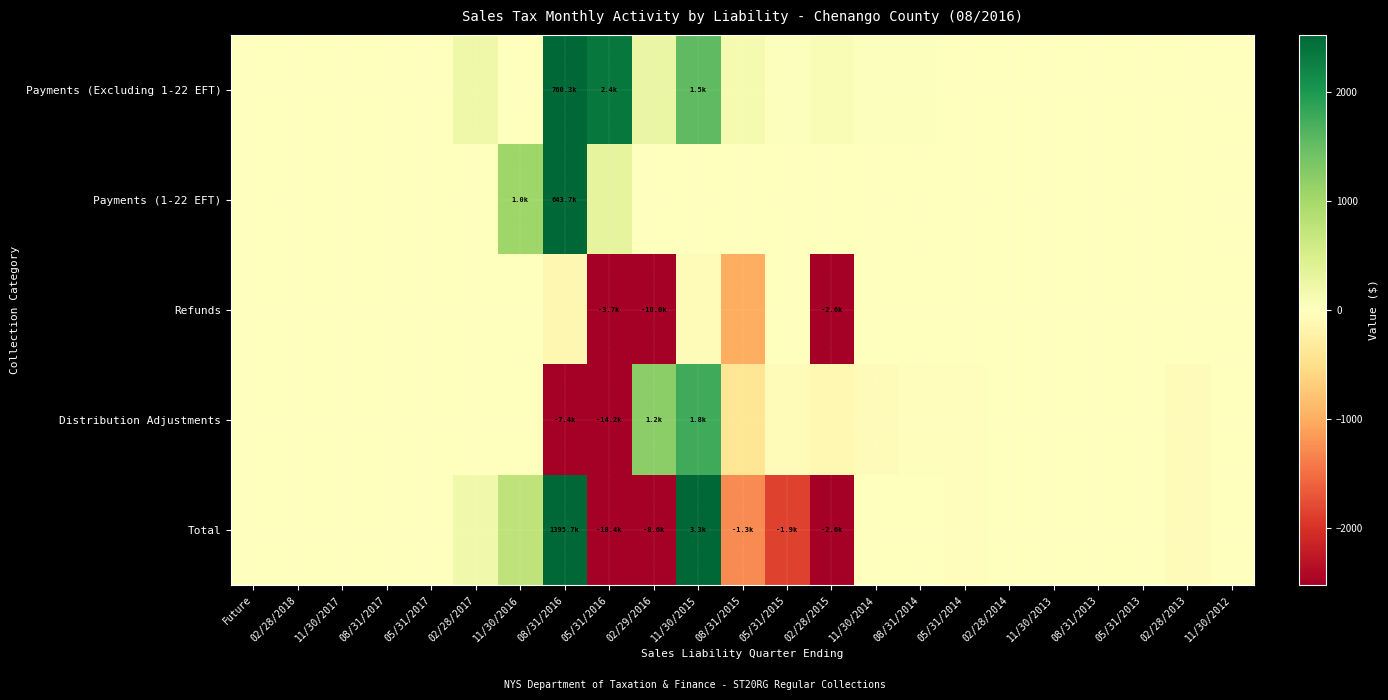

Count the number of data series in this chart.

5